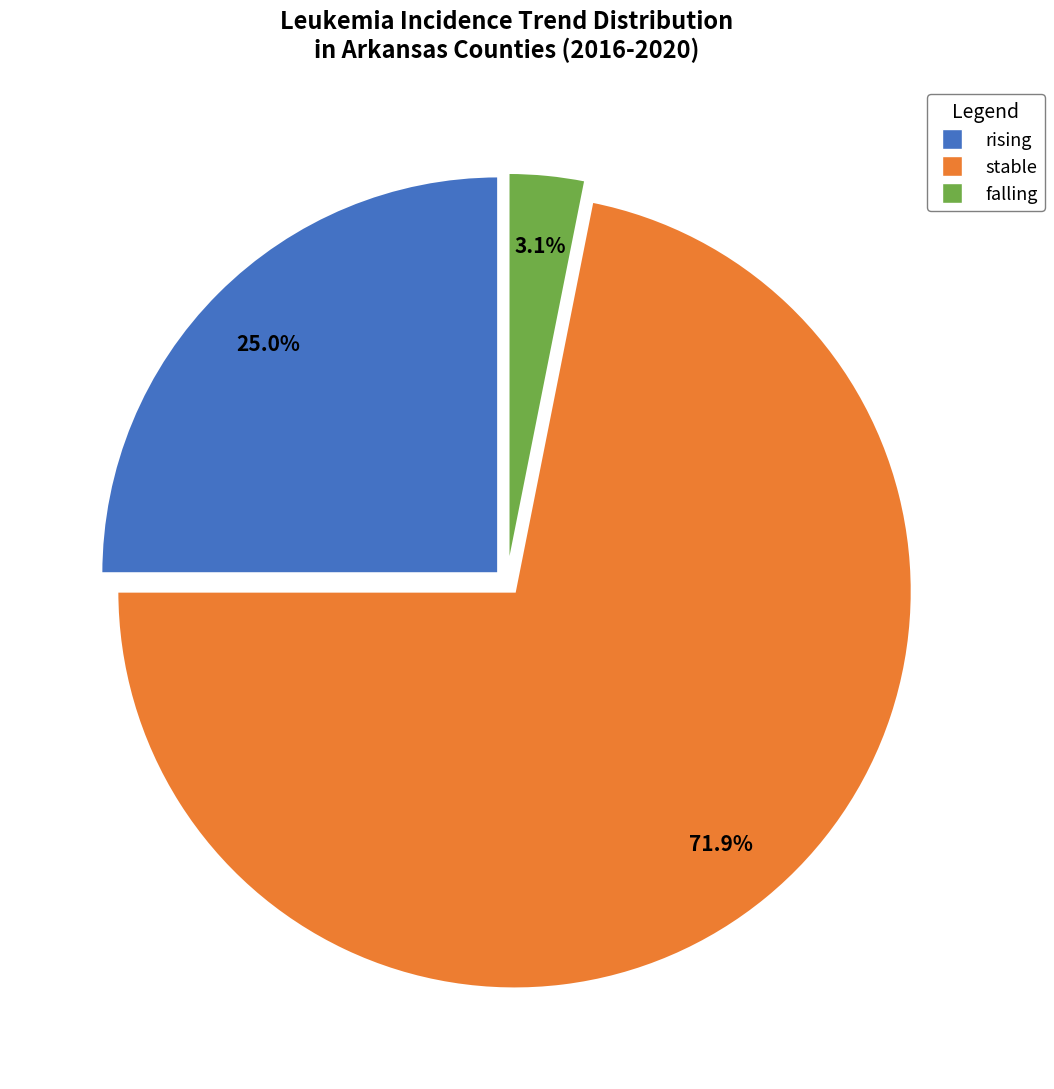

To the nearest percent, what is the combined percentage of rising and falling?

28%